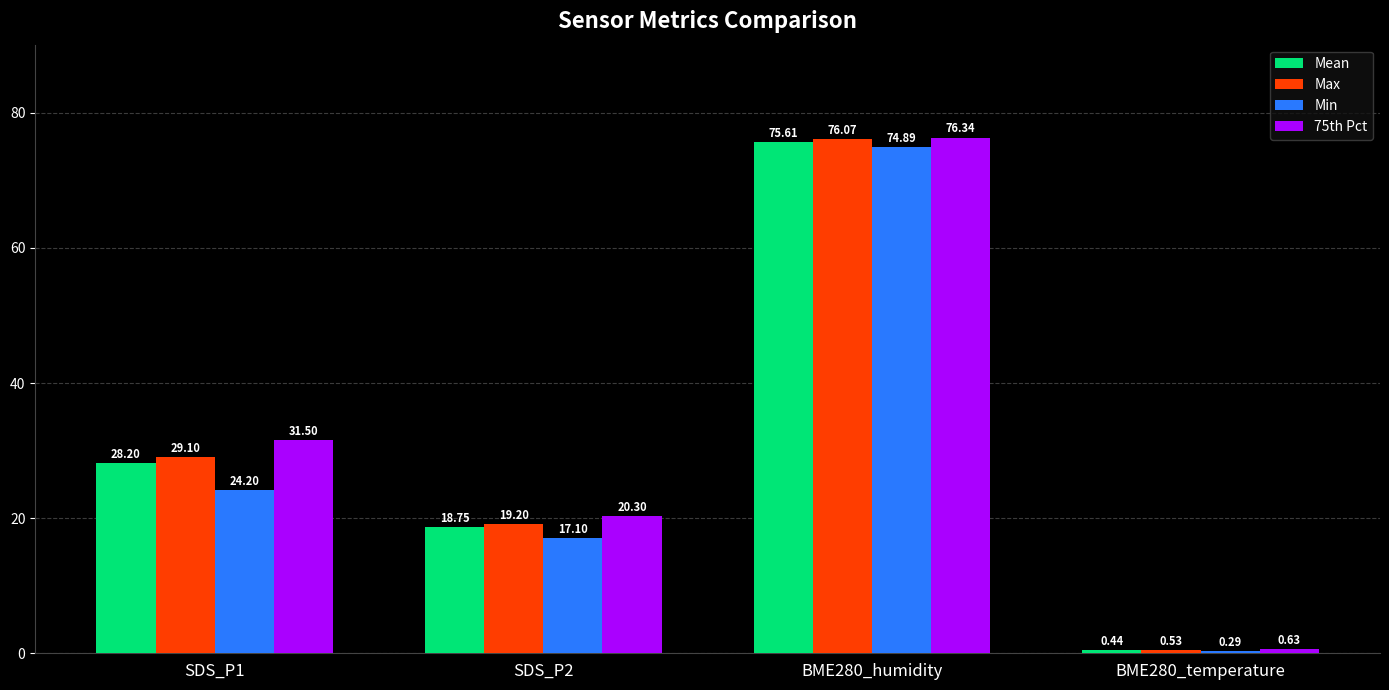

What is the difference between the maximum and minimum values in the Min series?

74.6